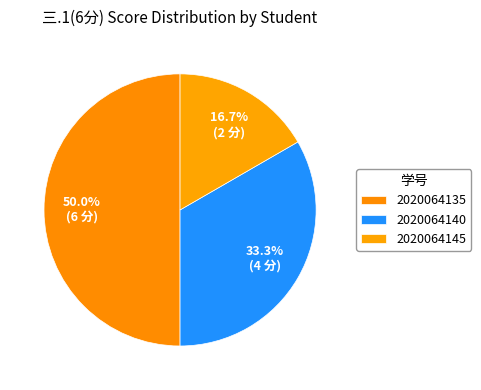

Count the number of slices in the pie.

3